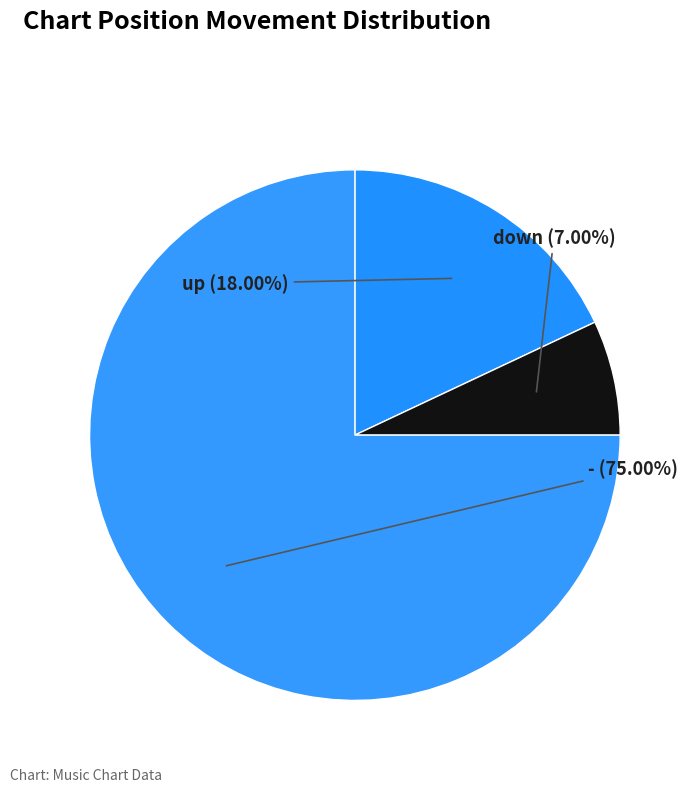

What is the largest slice in the pie chart?

-